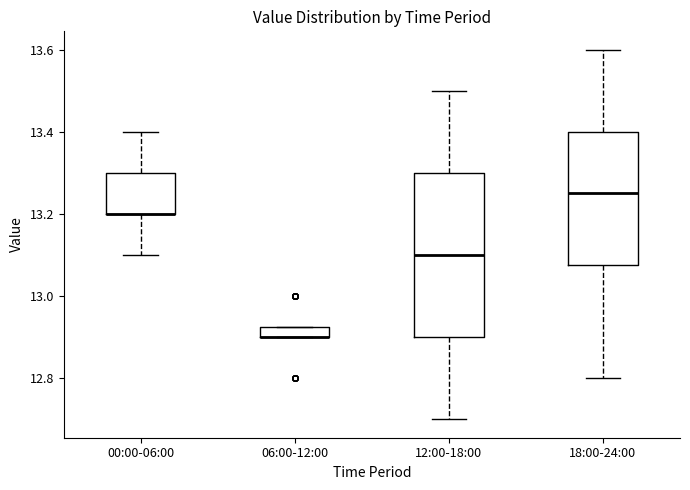

Which box is the tallest, from its lower edge to its upper edge?

12:00-18:00